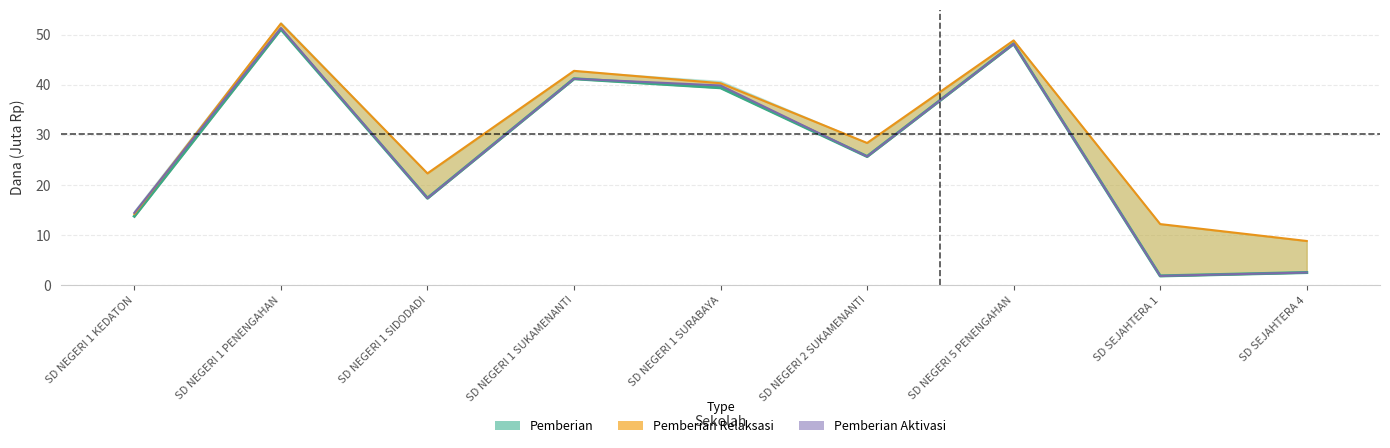

At which category does the data reach its first local valley?

SD NEGERI 1 SIDODADI